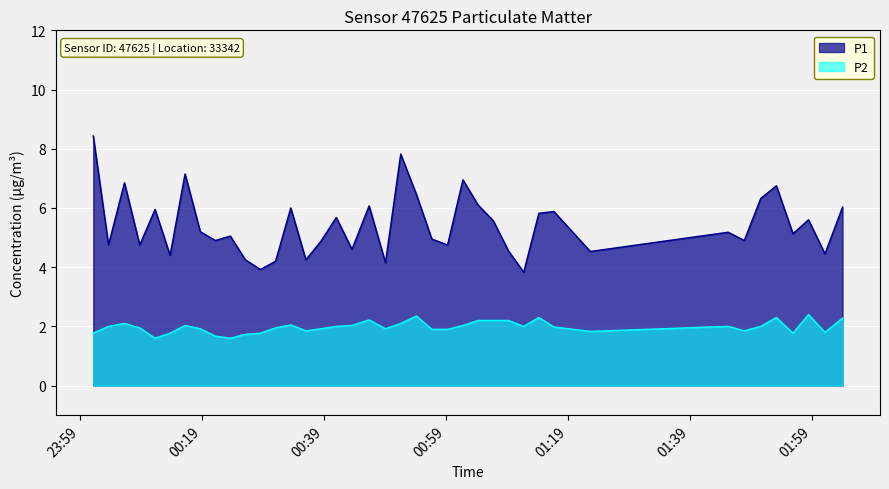

What is the maximum value for P1?

8.4